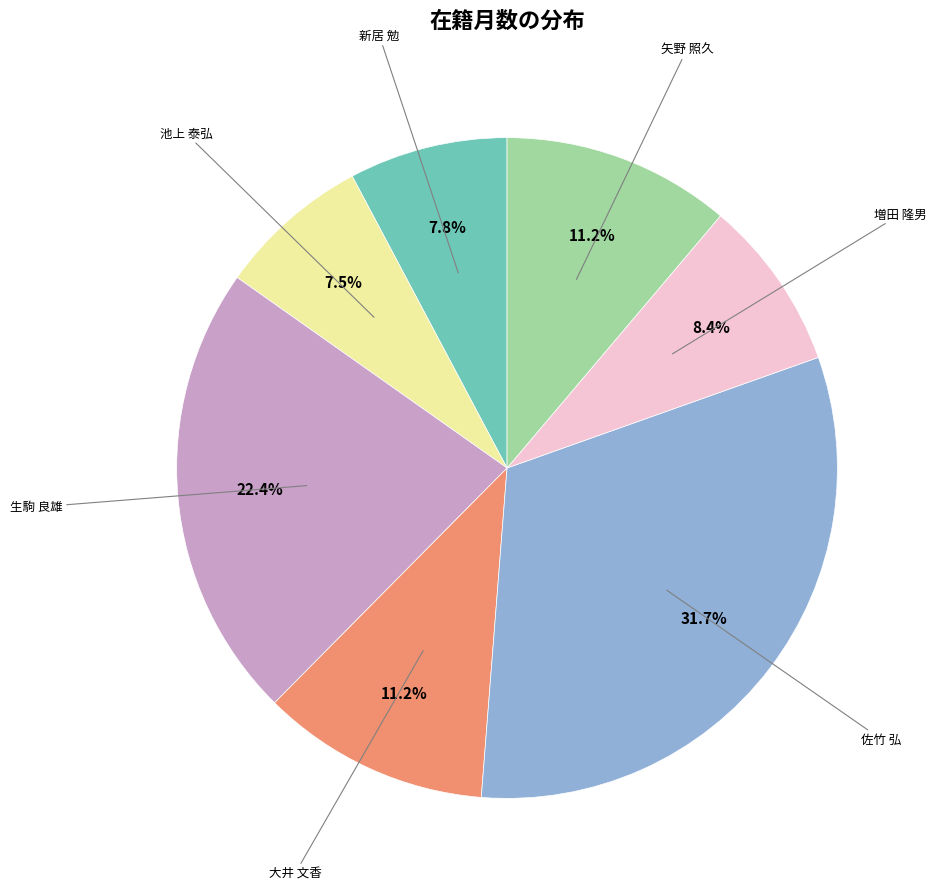

Does any single category account for the majority?

No